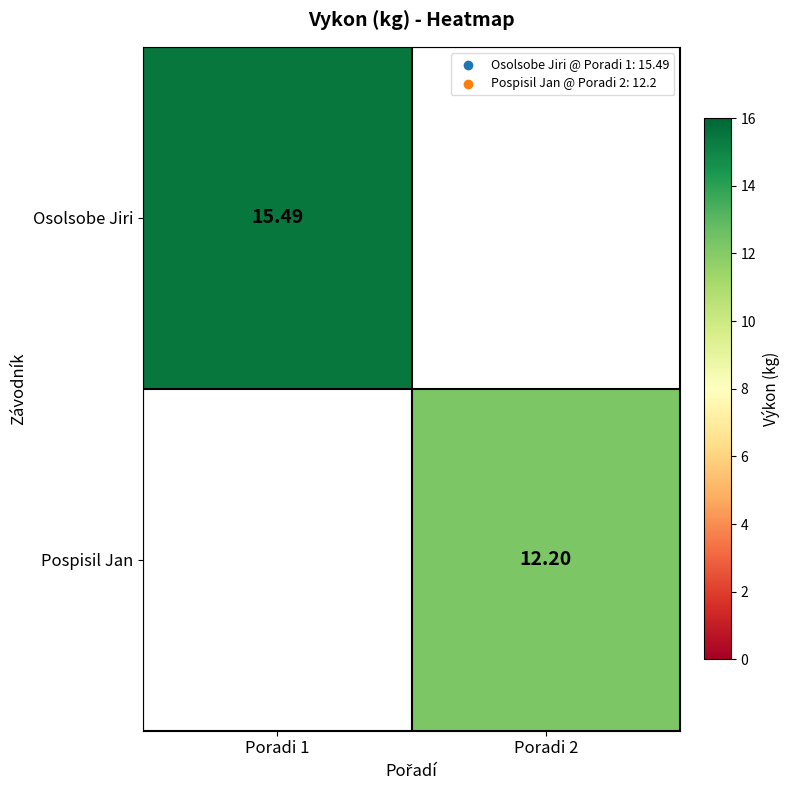

Is the value of Pospisil Jan at Poradi 1 greater than the value of Osolsobe Jiri at Poradi 1?

No